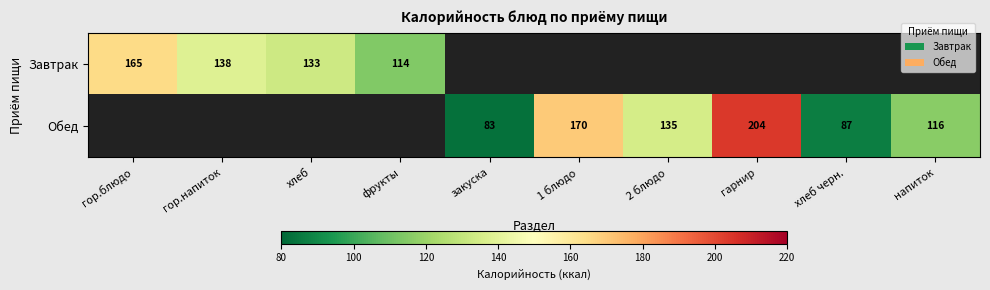

What is the sum of the Обед values at хлеб черн. and 1 блюдо?

257